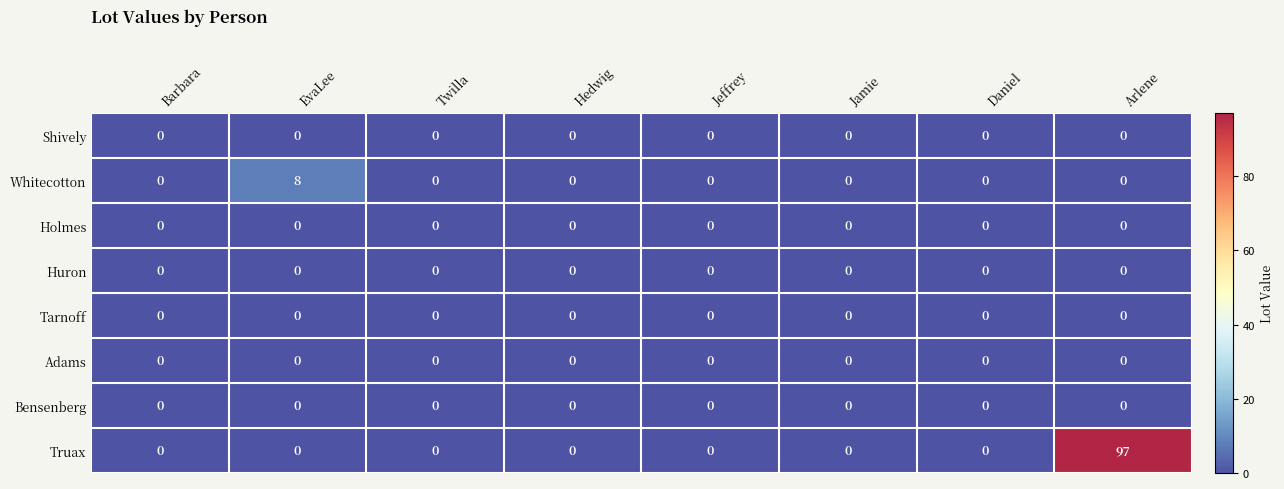

What is the greatest value displayed?

97